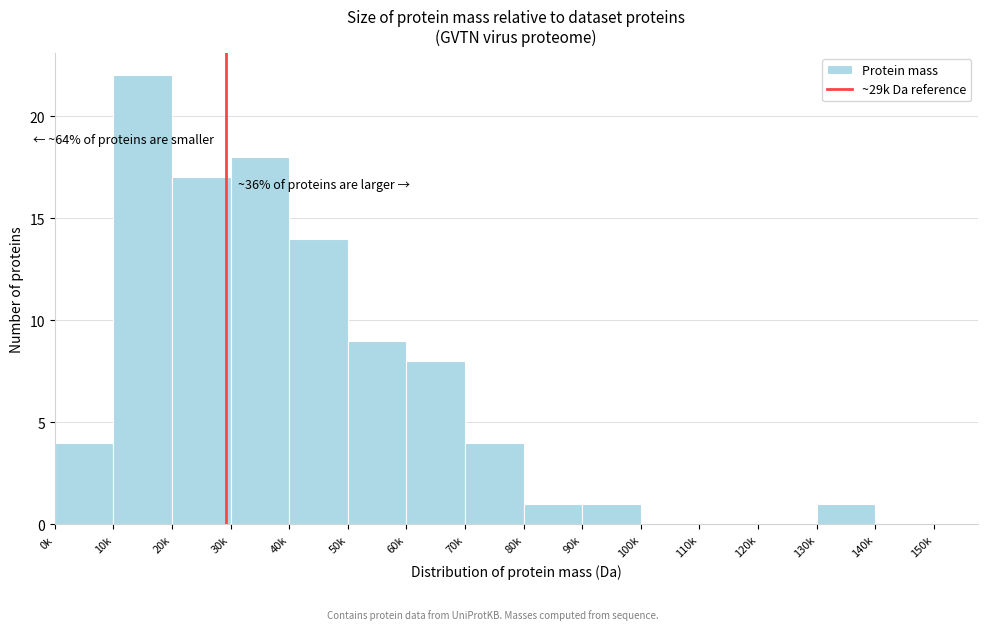

Reading right to left, extract all data points from this chart.

140k=0	130k=1	120k=0	110k=0	100k=0	90k=1	80k=1	70k=4	60k=8	50k=9	40k=14	30k=18	20k=17	10k=22	0k=4